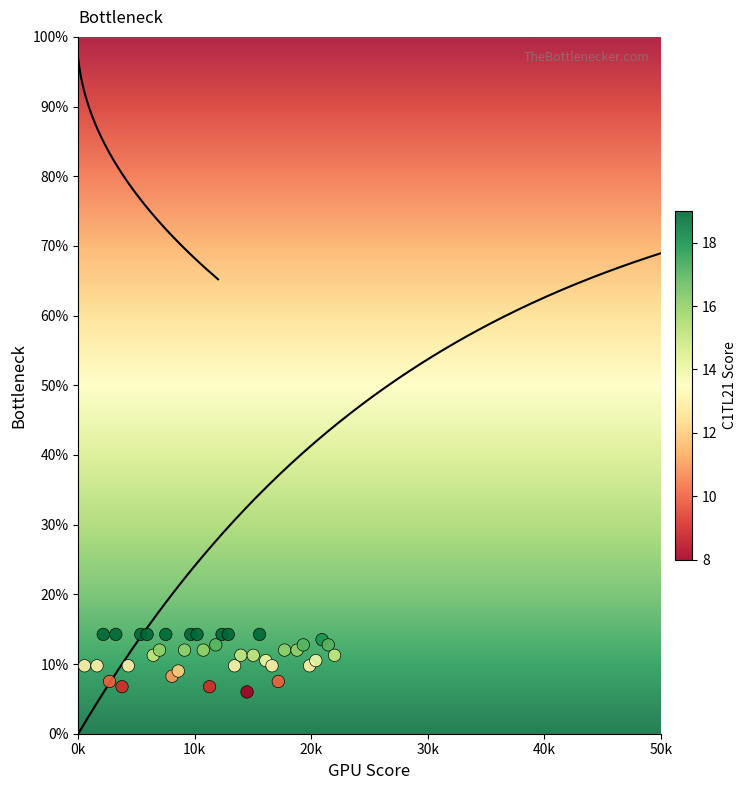

What is the range of X values (max minus min)?

21.5